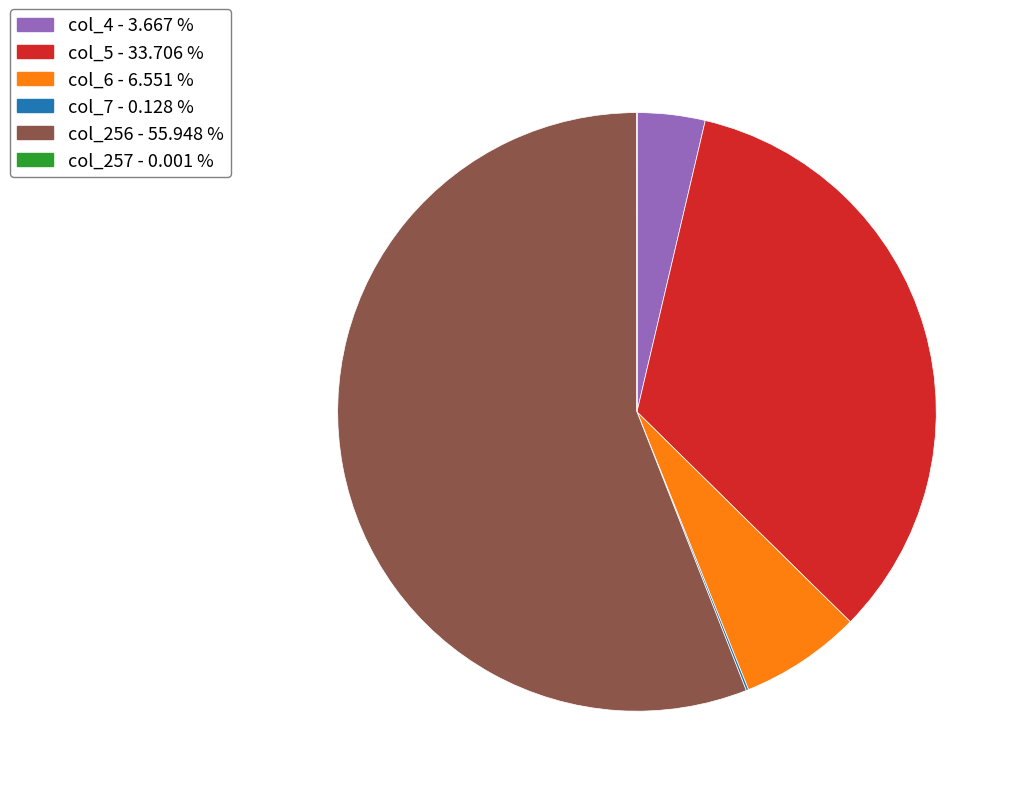

What is the largest slice in the pie chart?

col_256